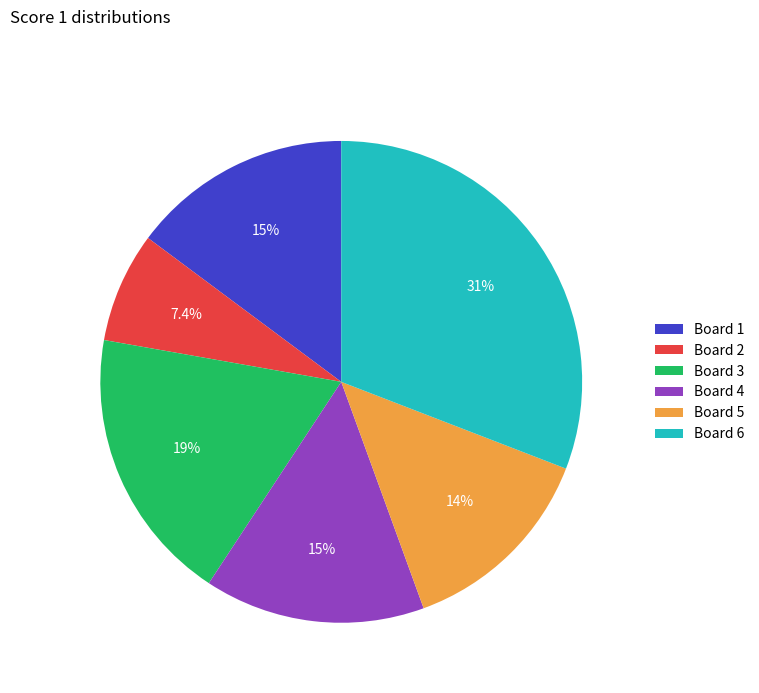

To the nearest percent, what percentage of the pie is Board 4?

15%